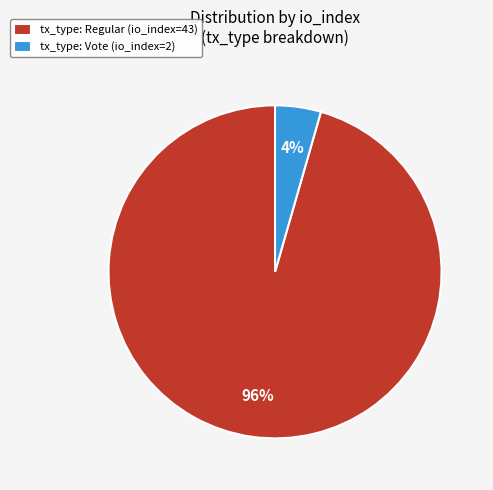

Is there any slice that represents more than half of the pie?

Yes